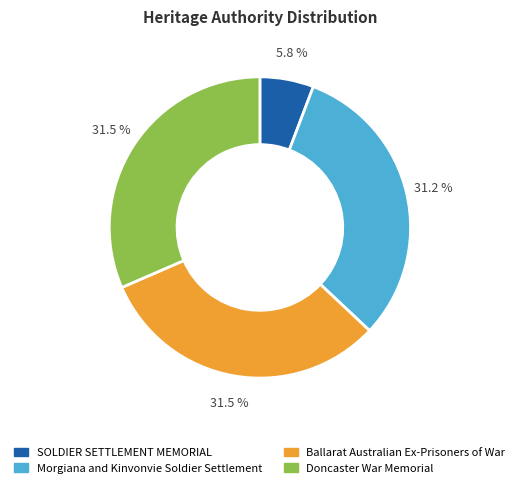

What is the smallest slice in the pie chart?

SOLDIER SETTLEMENT MEMORIAL